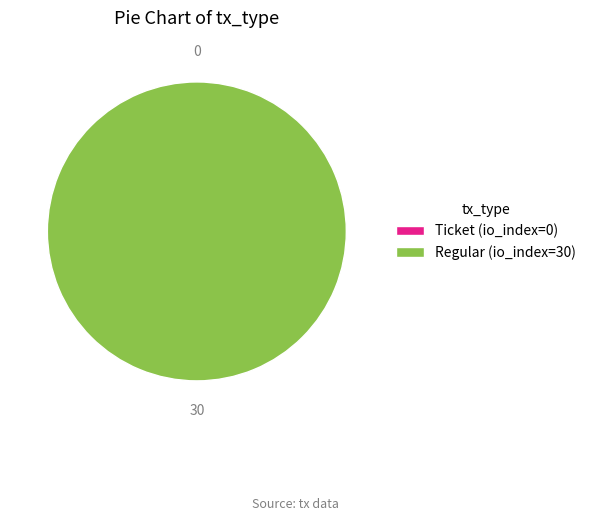

Which slice is the largest?

Regular (io_index=30)